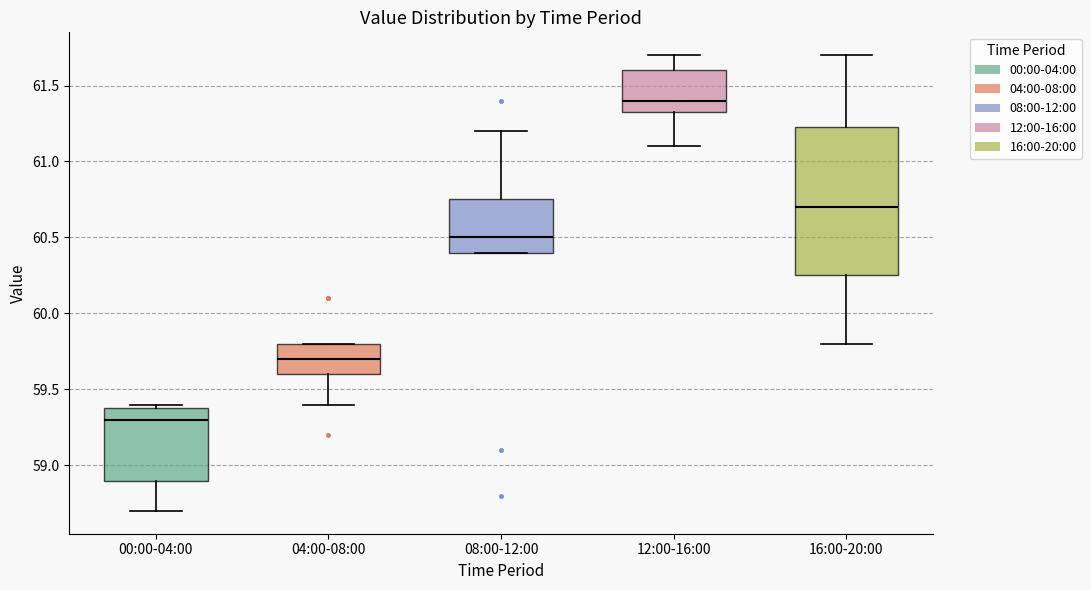

Reading left to right, read every box against the y-axis: the position of its median line, the range the box covers, and the ends of its whiskers. The values are not printed on the chart, so give them approximately, as read against the axis.

00:00-04:00: median 59.30, box 58.90 to 59.40, whiskers 58.70 to 59.40 (just above the box's upper edge)
04:00-08:00: median 59.70, box 59.60 to 59.80, whiskers 59.40 to 59.80
08:00-12:00: median 60.50, box 60.40 to 60.75, whiskers 60.40 to 61.20
12:00-16:00: median 61.40, box 61.35 to 61.60, whiskers 61.10 to 61.70
16:00-20:00: median 60.70, box 60.25 to 61.25, whiskers 59.80 to 61.70